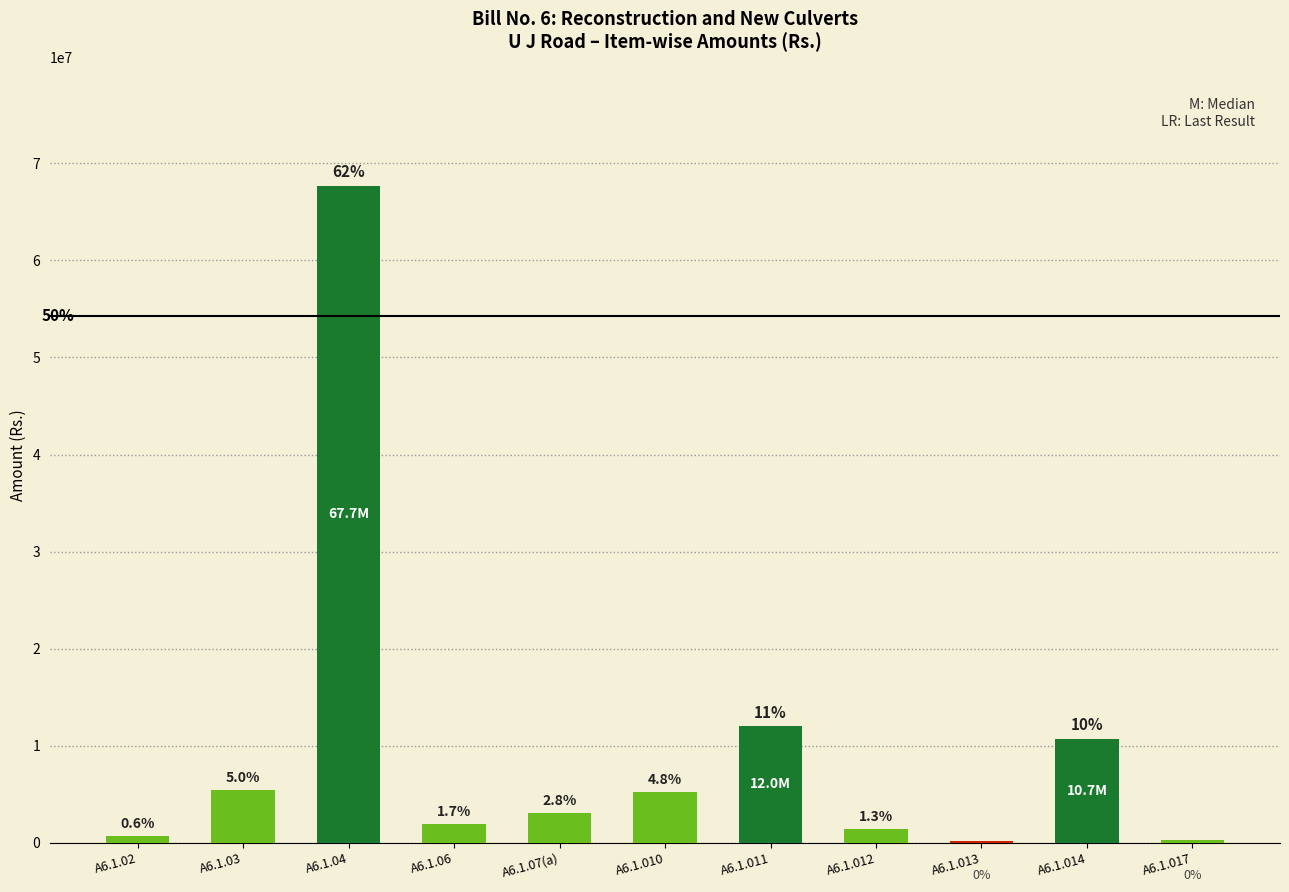

What is the sum of the values at A6.1.04 and A6.1.010?

72892658.4